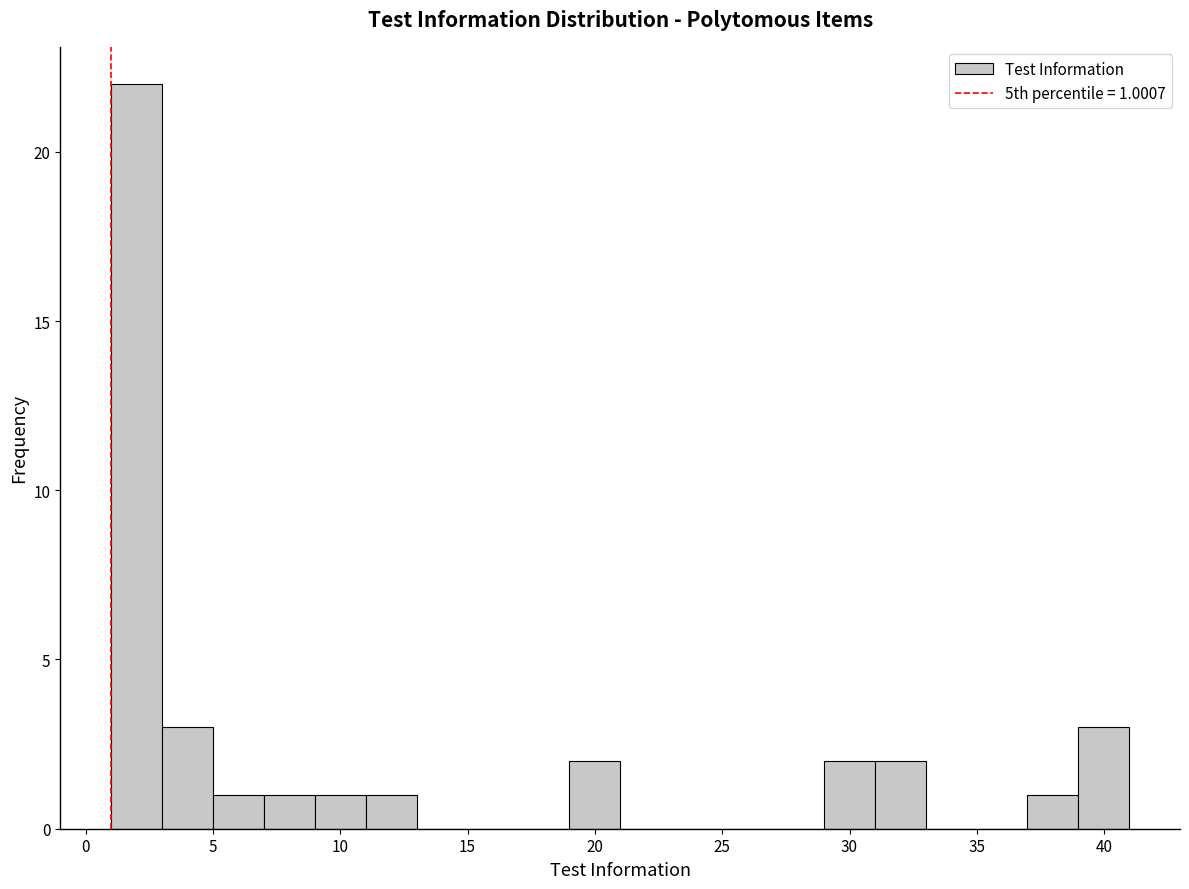

Around what value on the x-axis is the tallest bar? Give the approximate position of its centre, as read against the axis.

2.0